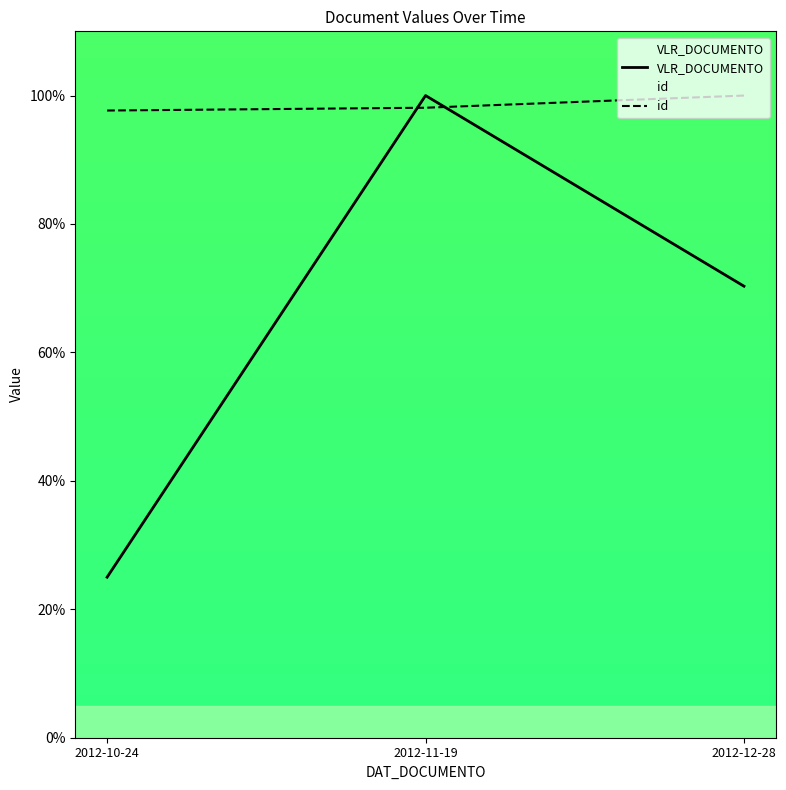

At 2012-12-28, list the series in order from largest to smallest.

id, VLR_DOCUMENTO